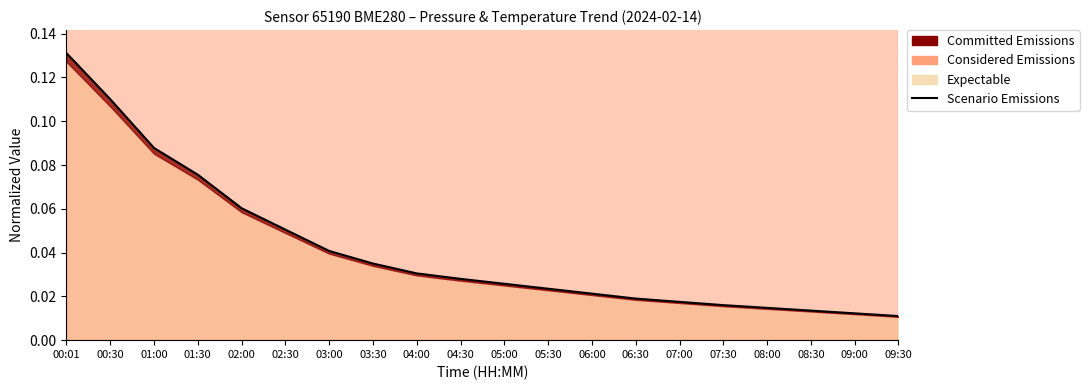

Reading left to right, extract all data points from this chart.

0.1	0.1	0.1	0.1	0.1	0.1	0.0	0.0	0.0	0.0	0.0	0.0	0.0	0.0	0.0	0.0	0.0	0.0	0.0	0.0